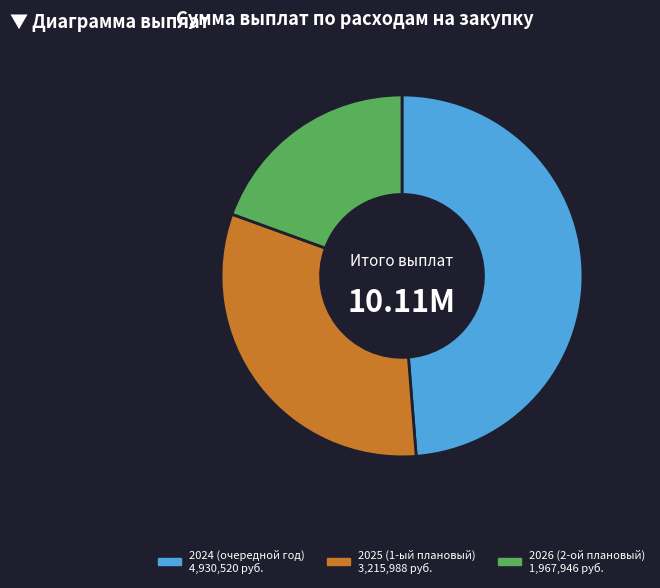

Is there any slice that represents more than half of the pie?

No